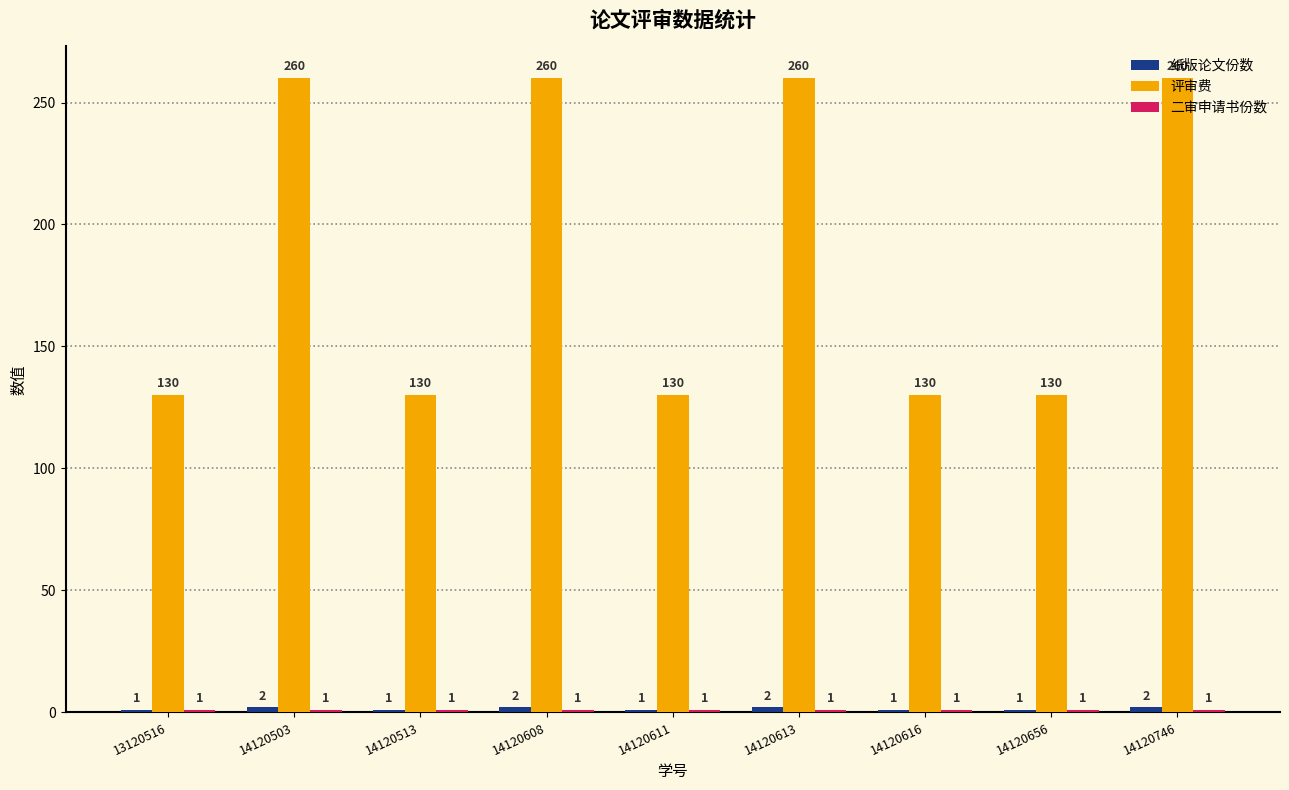

Is it true that 评审费 equals 358 at 14120613?

False